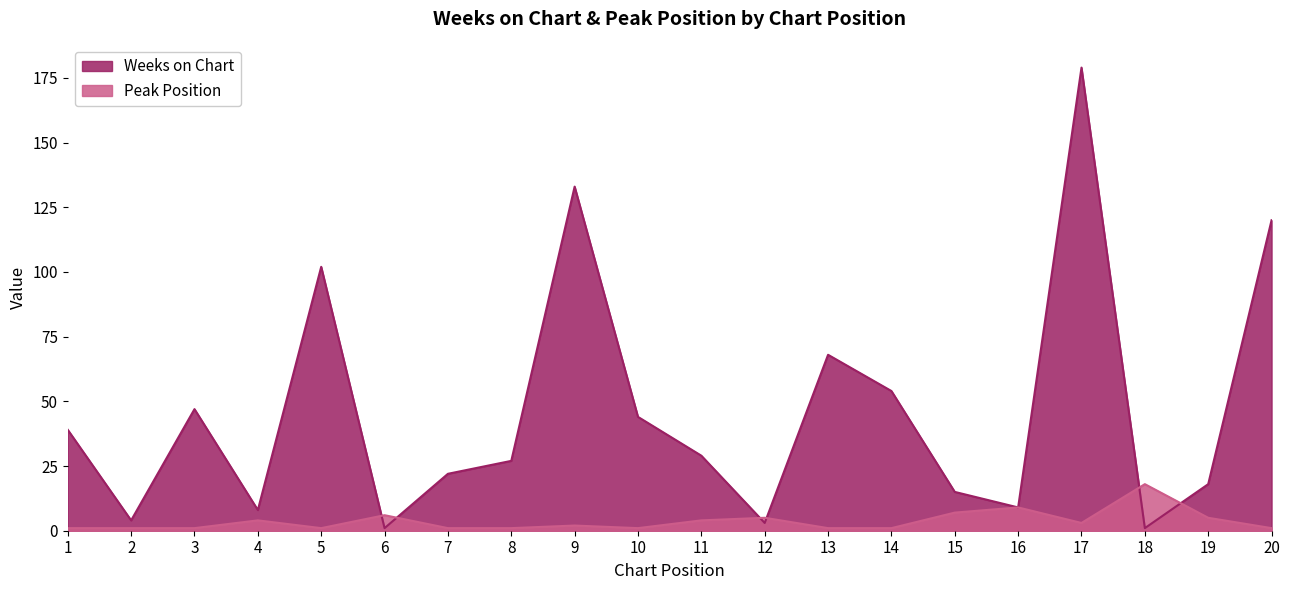

At how many categories does at least one series exceed 145?

1